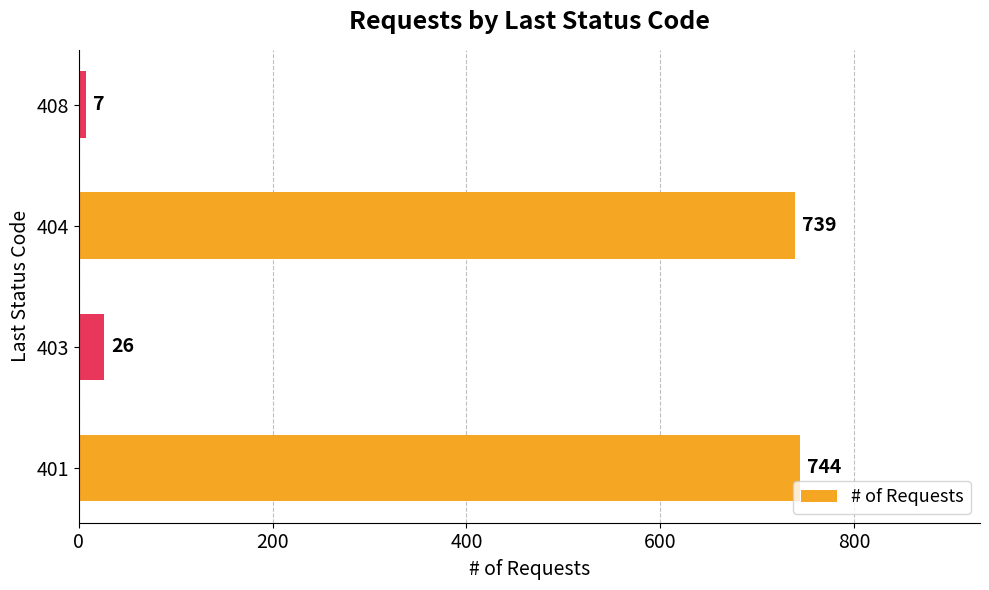

Is it true that the value at 401 is 447?

False